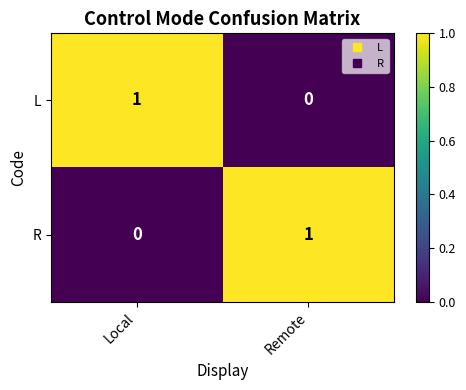

Reading left to right, list all the values displayed in this chart.

L: 1	0
R: 0	1